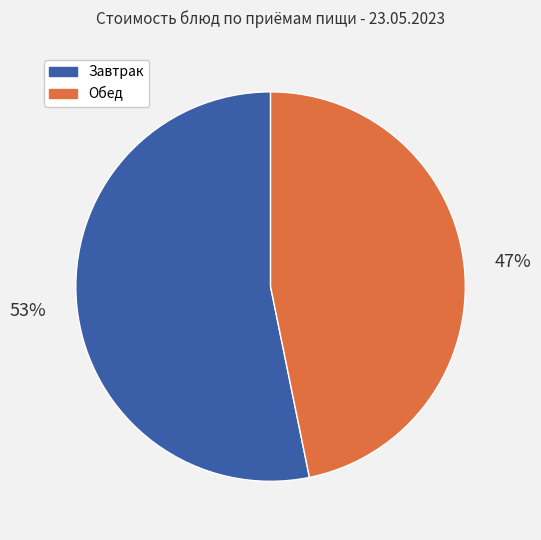

To the nearest percent, what is the average slice percentage?

50%